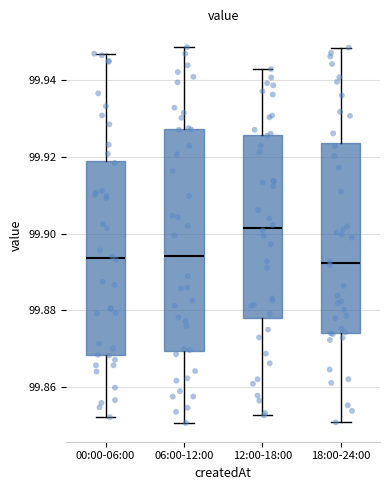

Where is the lower edge of the box for 12:00-18:00 on the y-axis? The values are not printed on the chart, so give them approximately, as read against the axis.

99.878